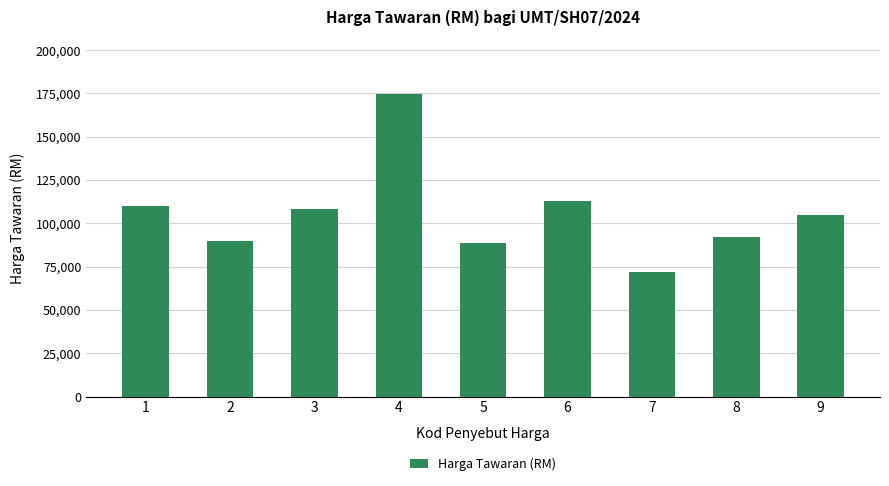

What is the difference between the values at 4 and 3?

66075